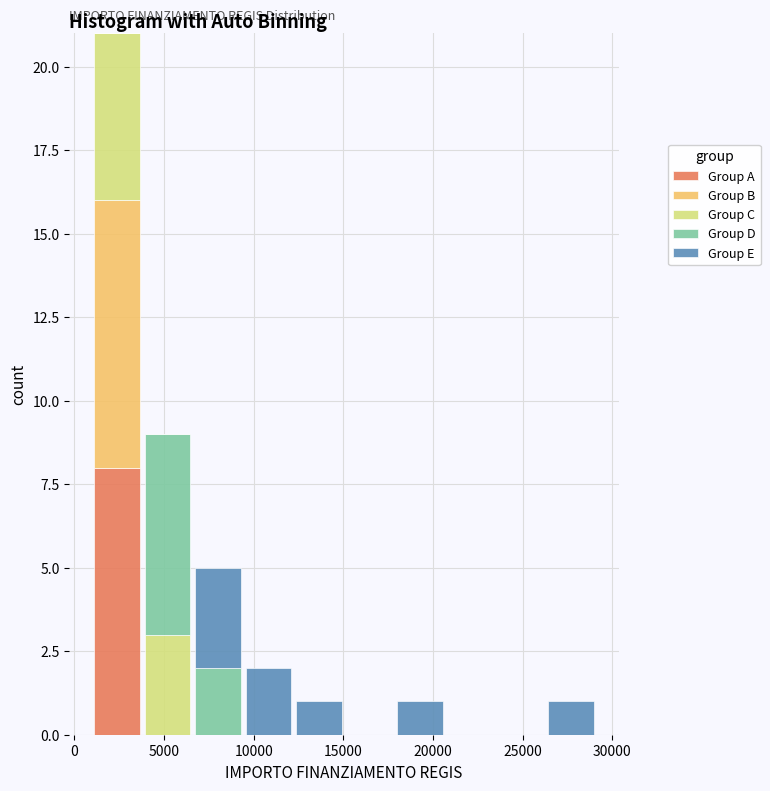

Which range on the x-axis has the tallest stacked bar (by total height)?

1000 to 4000